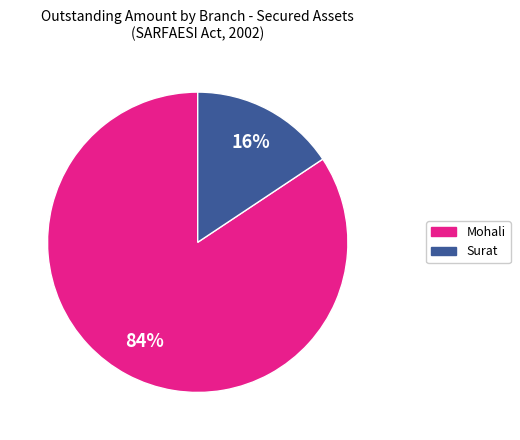

Is there a majority slice in this chart?

Yes